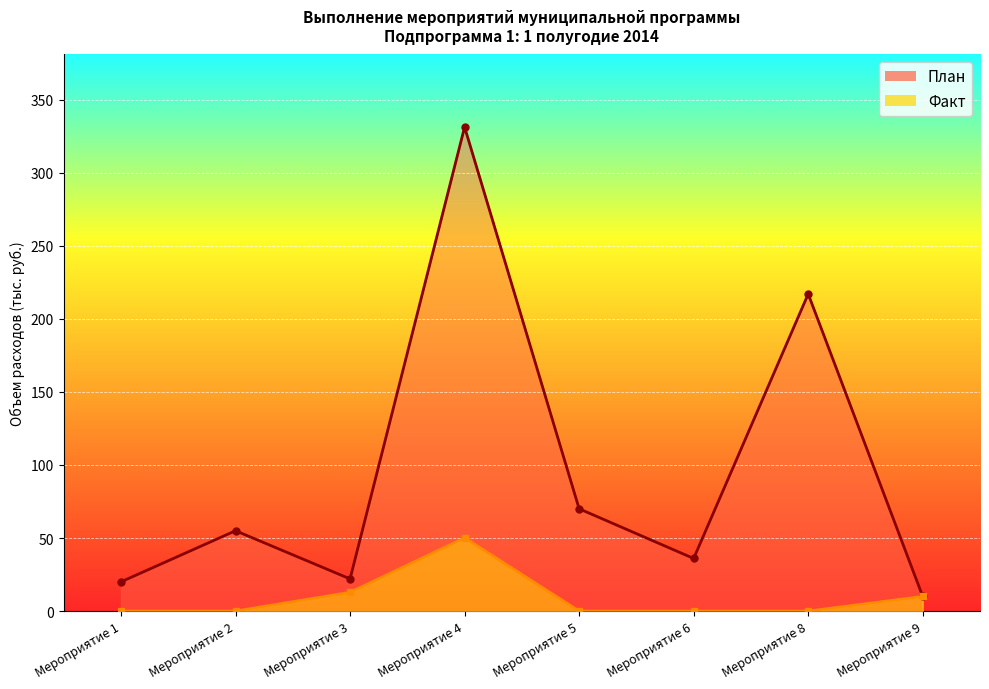

Is the value of План at Мероприятие 5 greater than the value of Факт at Мероприятие 4?

Yes